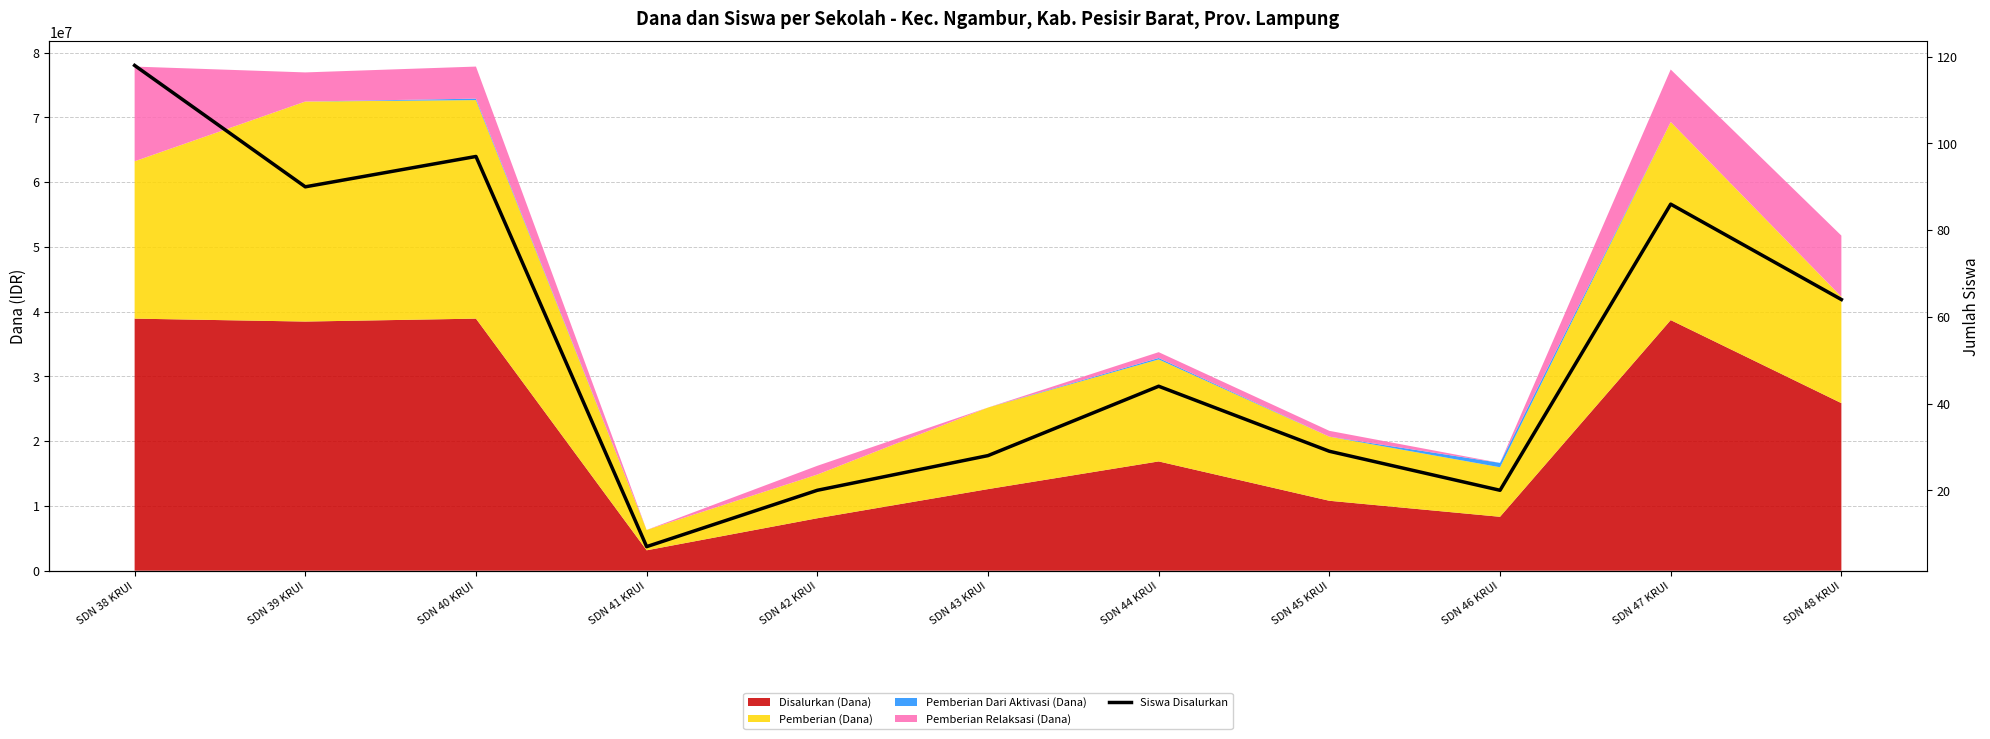

Read the value at SDN 40 KRUI.

97